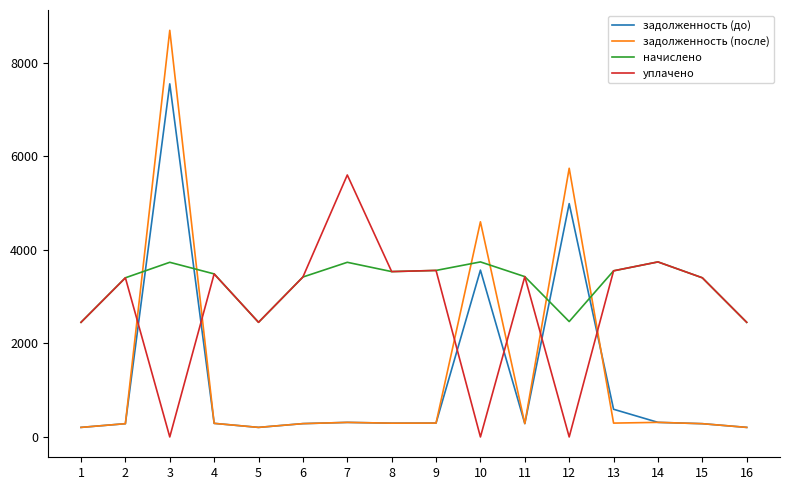

Which series ends up on top after the final intersection of задолженность (до) and уплачено?

уплачено